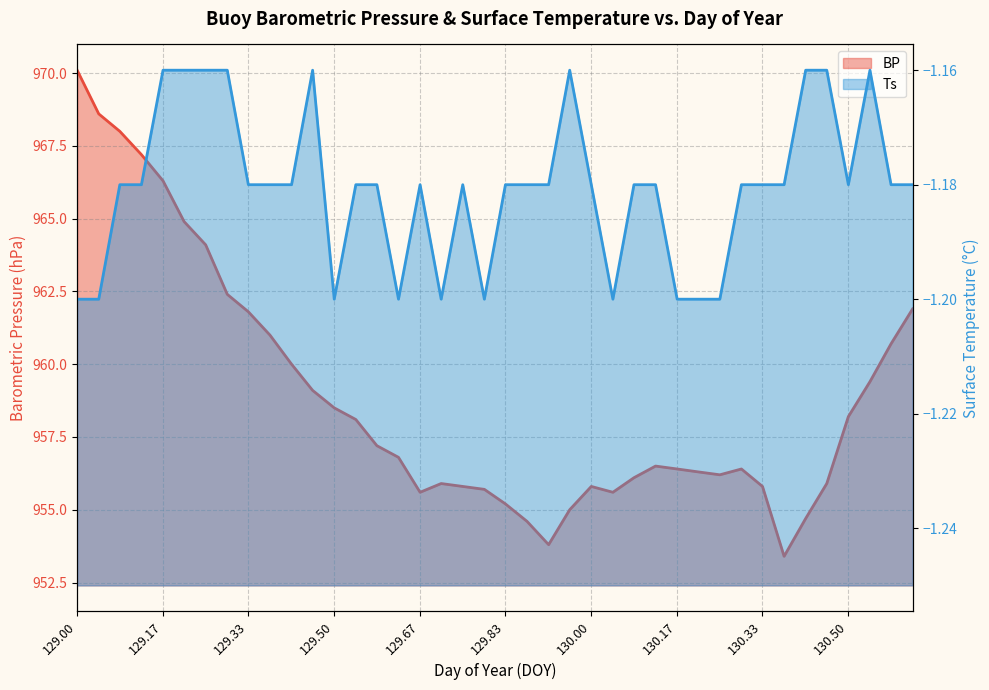

What are all the series names shown in the legend?

BP, Ts